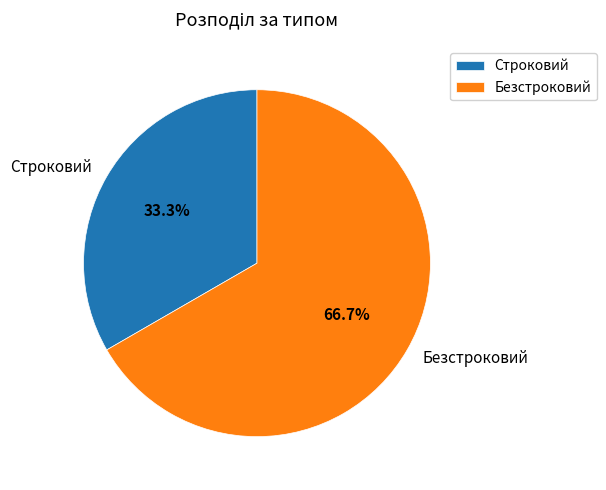

To the nearest percent, what portion does Безстроковий represent?

67%